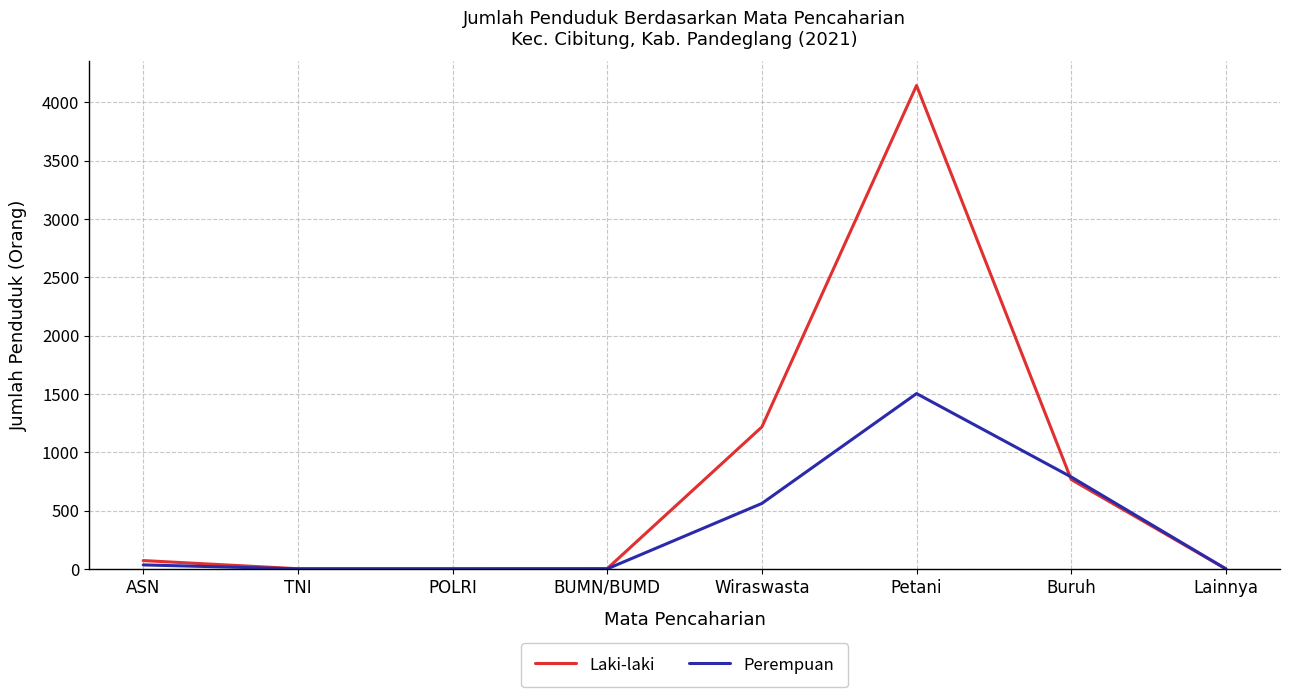

Is the value of Perempuan at POLRI greater than the value of Laki-laki at Buruh?

No